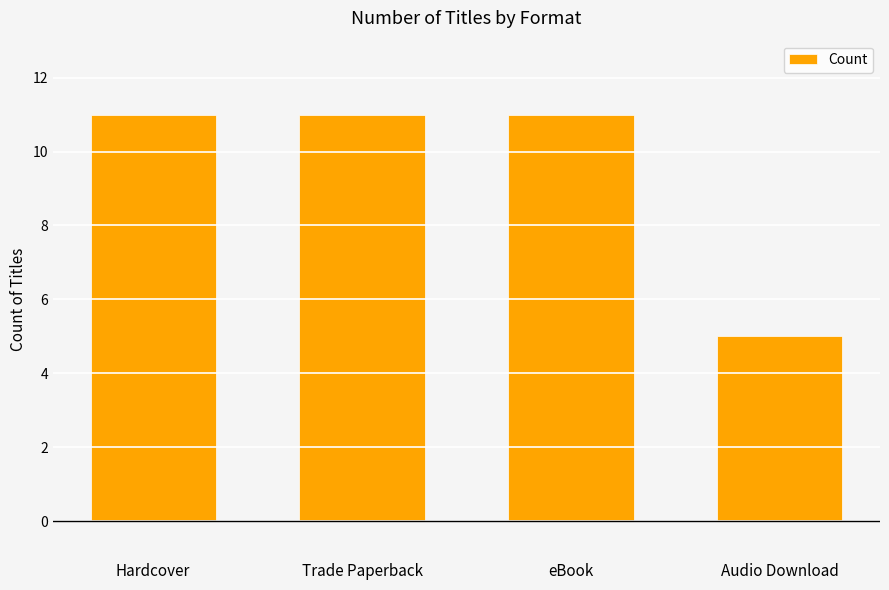

Which has a higher value, Audio Download or eBook?

eBook